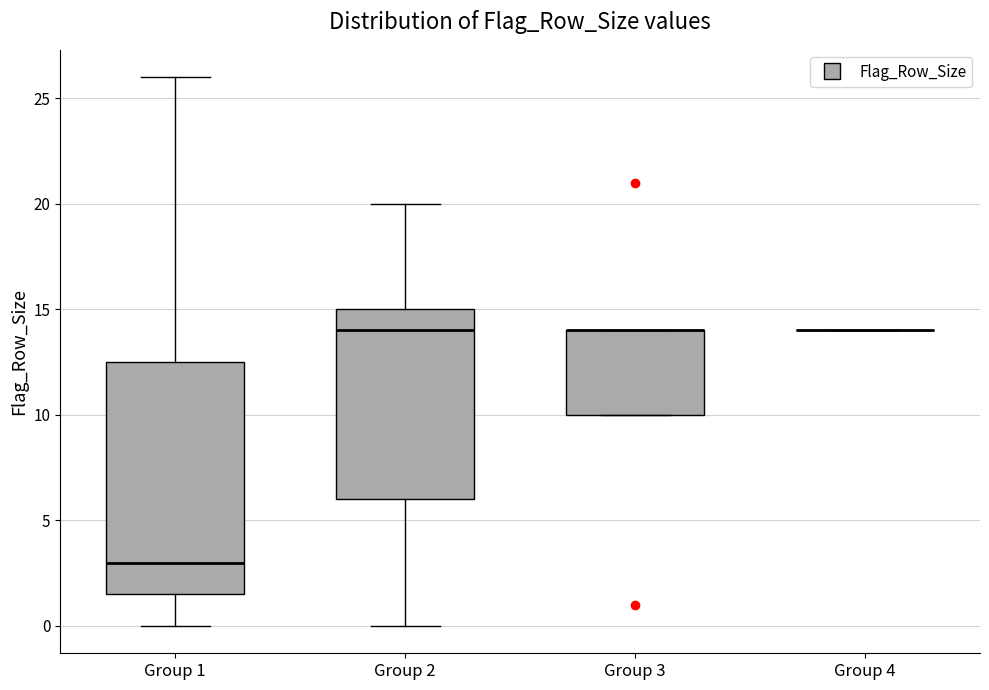

Which box is the tallest, from its lower edge to its upper edge?

Group 1